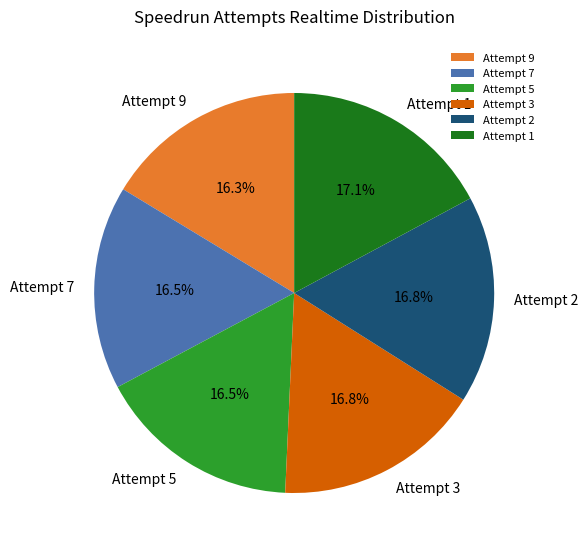

Combined, what portion of the pie is Attempt 7 and Attempt 1?

33.6%